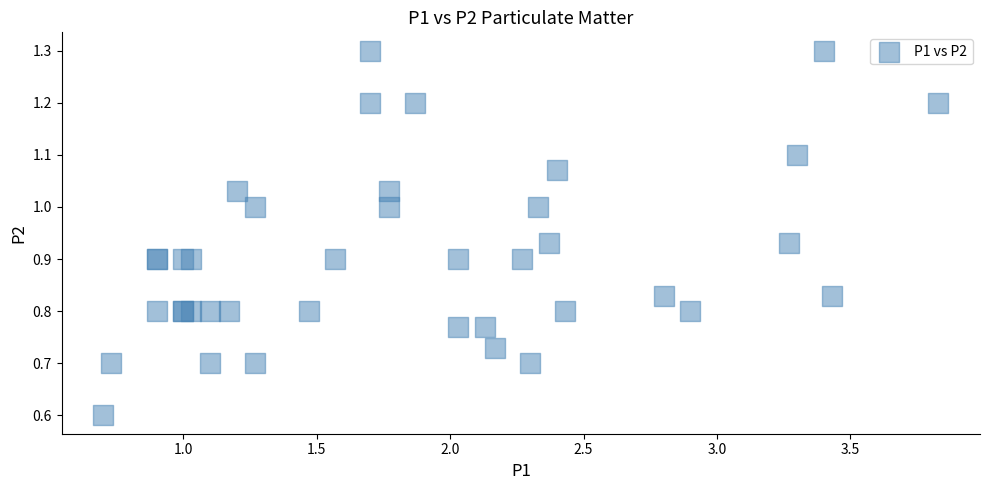

What Y value in the scatter plot is closest to 0?

0.6